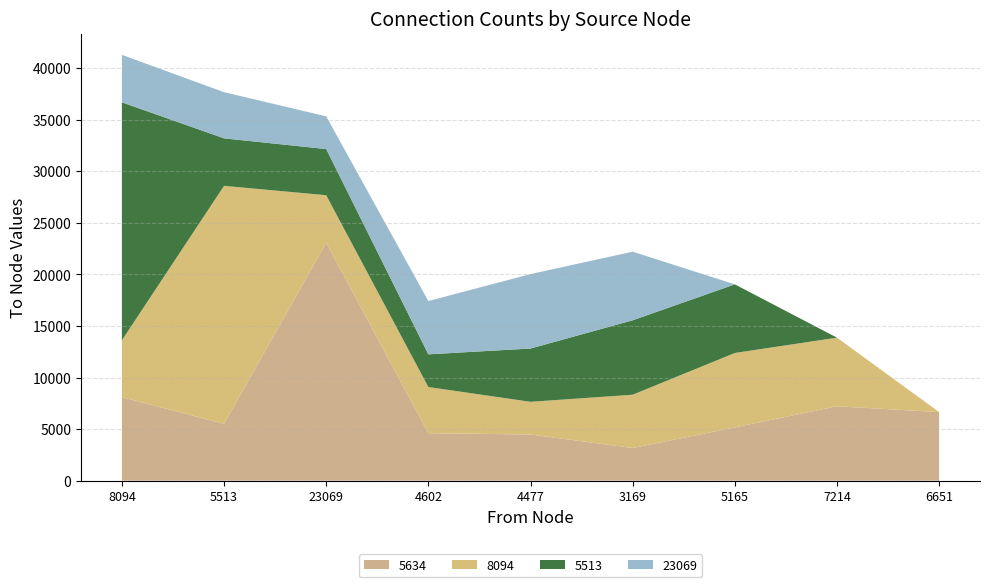

The value of 5634 at 3169 is 5248. True or false?

False